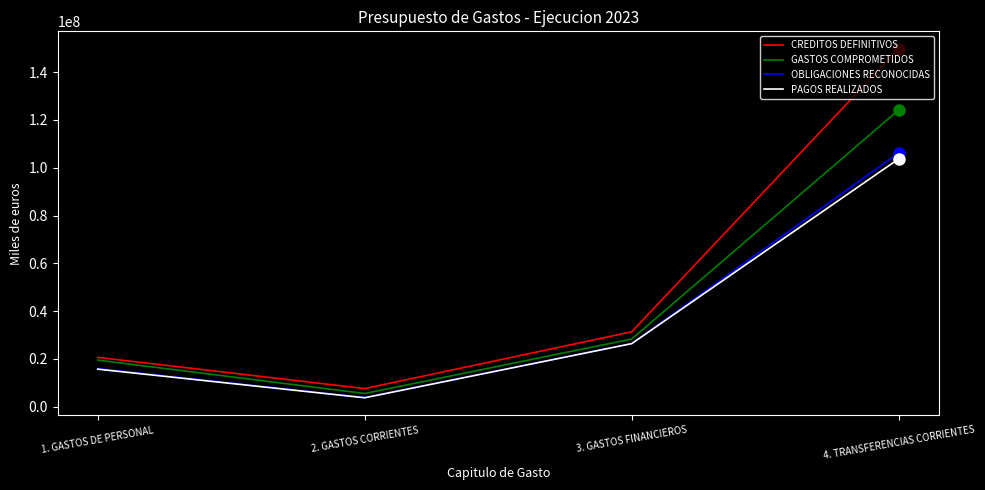

At which category is the sum across all series the highest?

4. TRANSFERENCIAS CORRIENTES